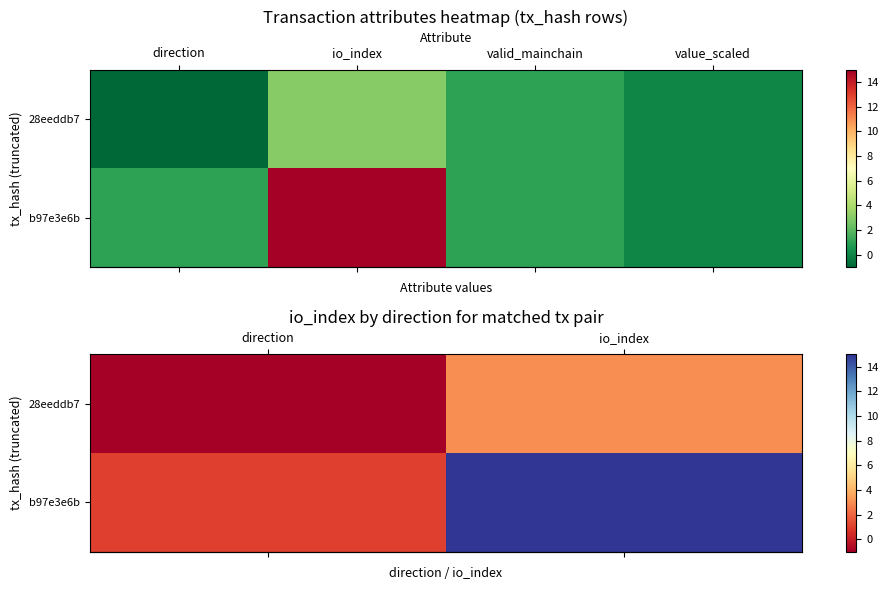

How many distinct data groups are displayed?

2